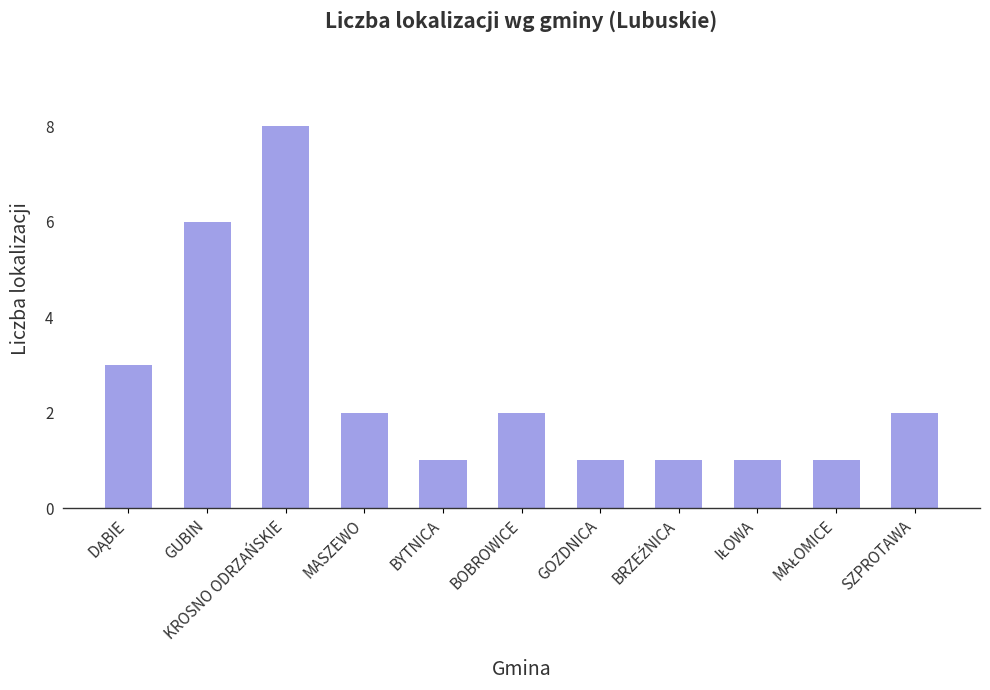

What is the label of the 6th bar from the left?

BOBROWICE